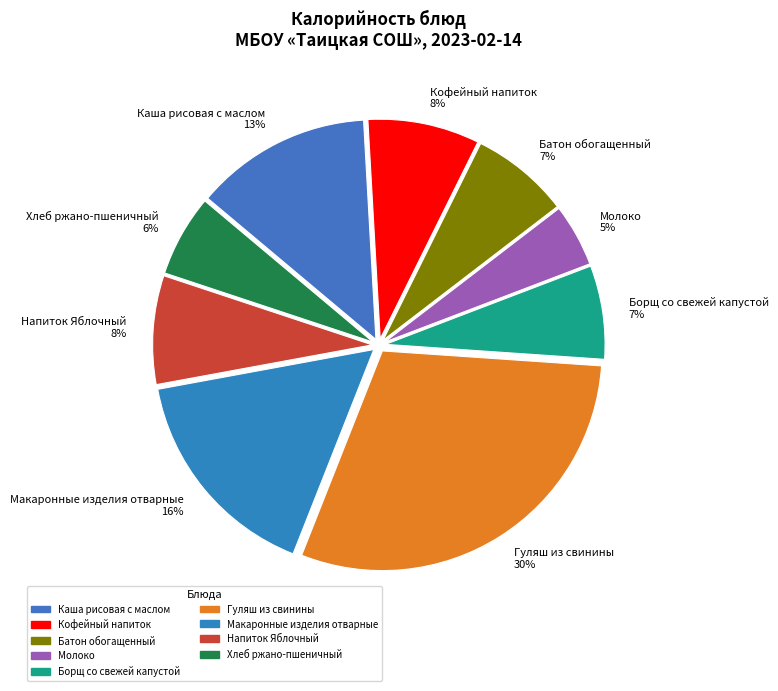

Combined, do Каша рисовая с маслом 13% and Борщ со свежей капустой 7% account for over 50%?

No